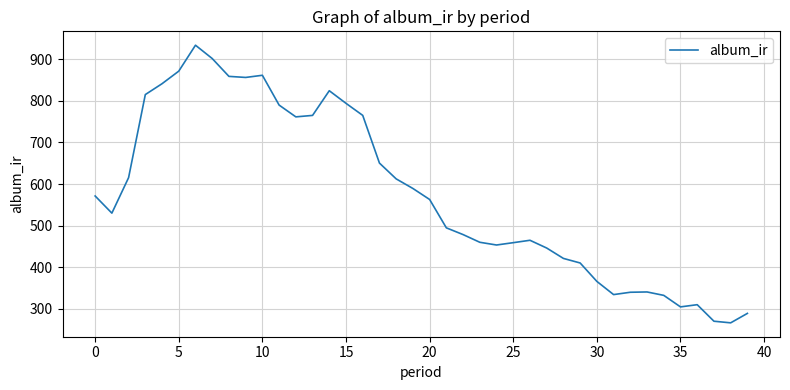

How many series are shown in this chart?

1